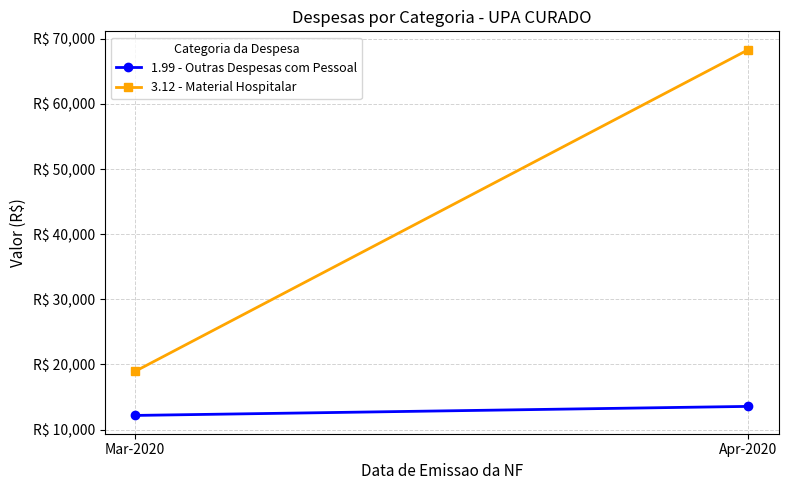

What is the average value of the 1.99 - Outras Despesas com Pessoal series?

12869.3